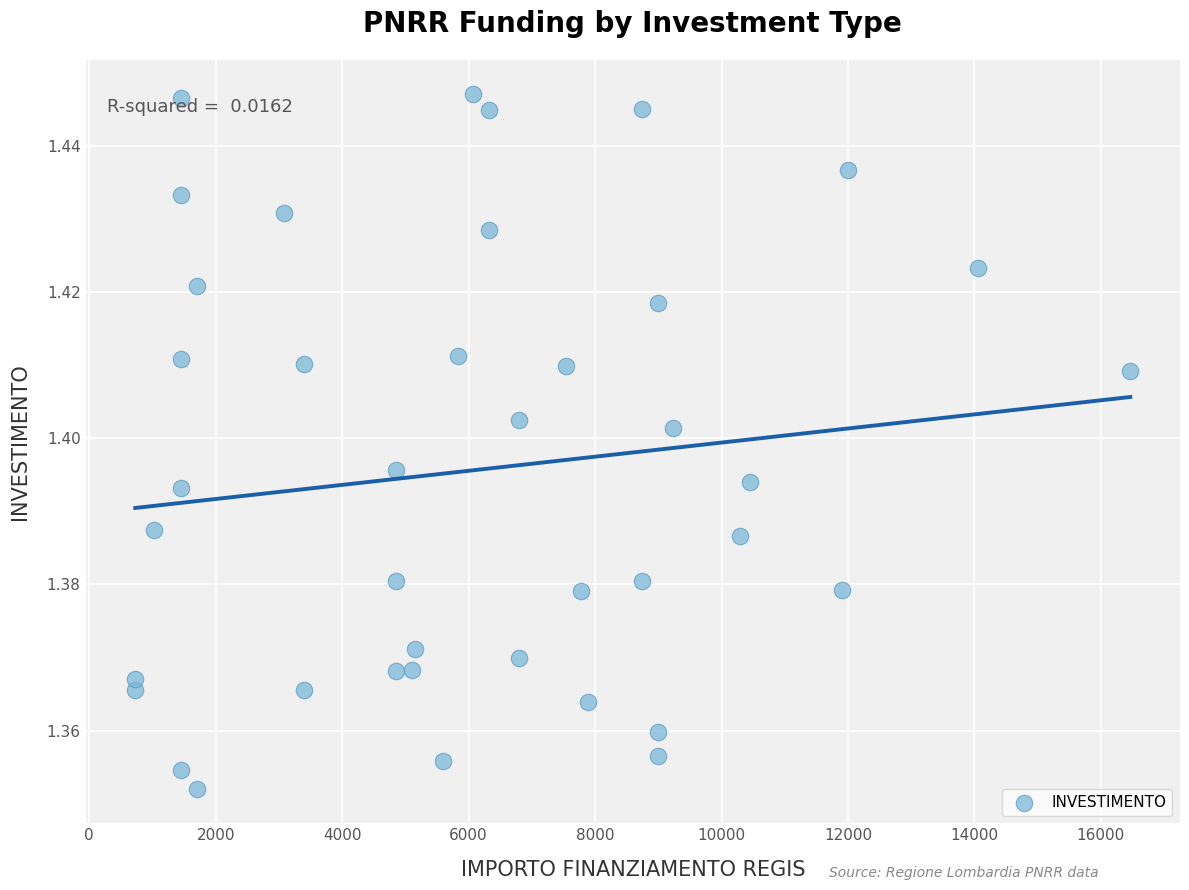

What is the range of X values (max minus min)?

15735.0